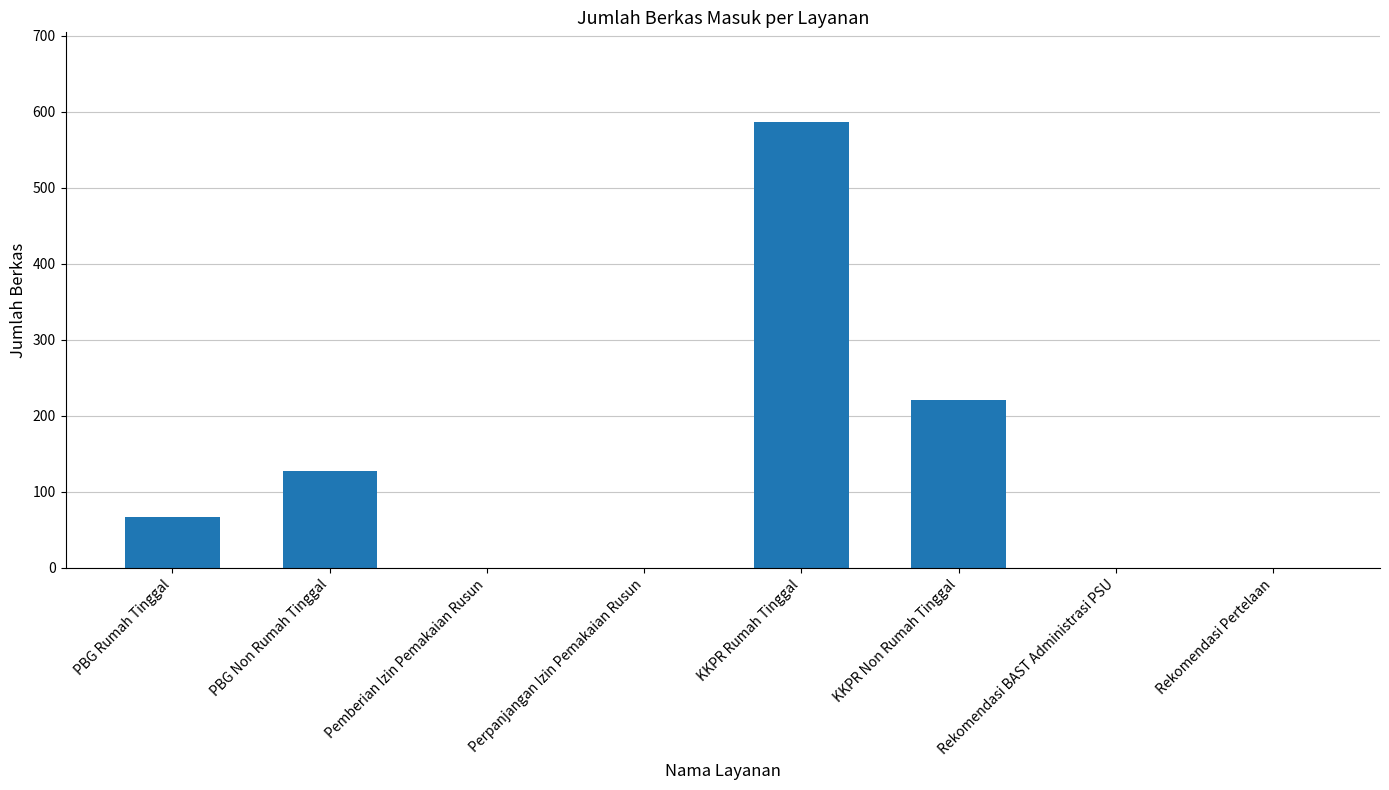

What is the sum of all values?

1003